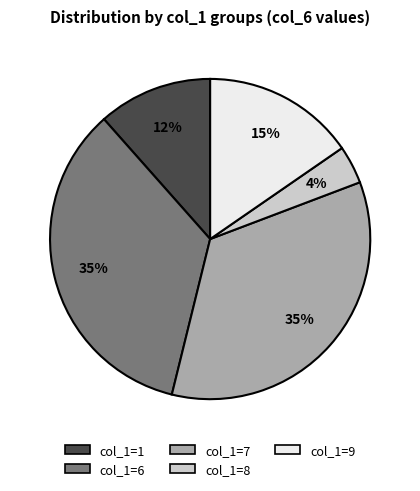

Between col_1=9 and col_1=1, which is larger?

col_1=9